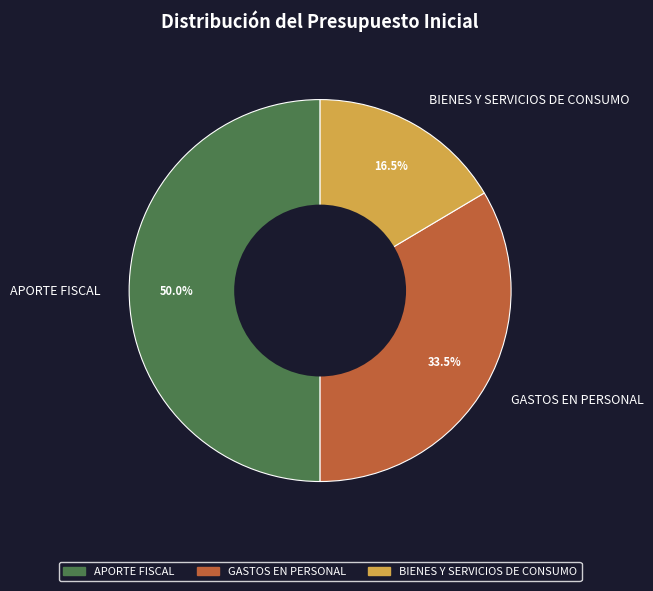

What is the smallest slice in the pie chart?

BIENES Y SERVICIOS DE CONSUMO